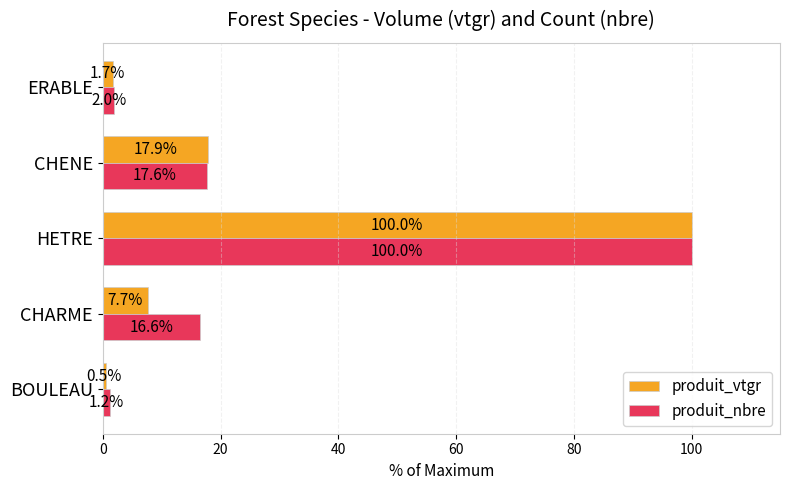

The produit_nbre series shows 48.1 at HETRE. True or false?

False